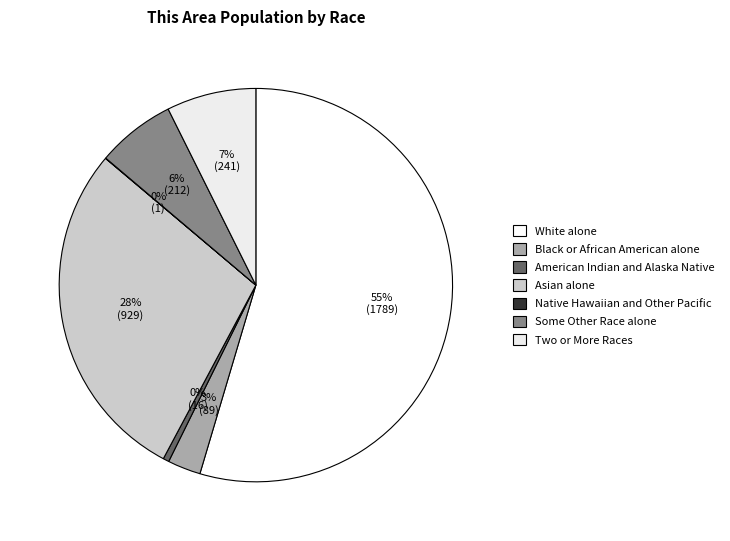

The Black or African American alone slice represents 3% of the pie. True or false?

True